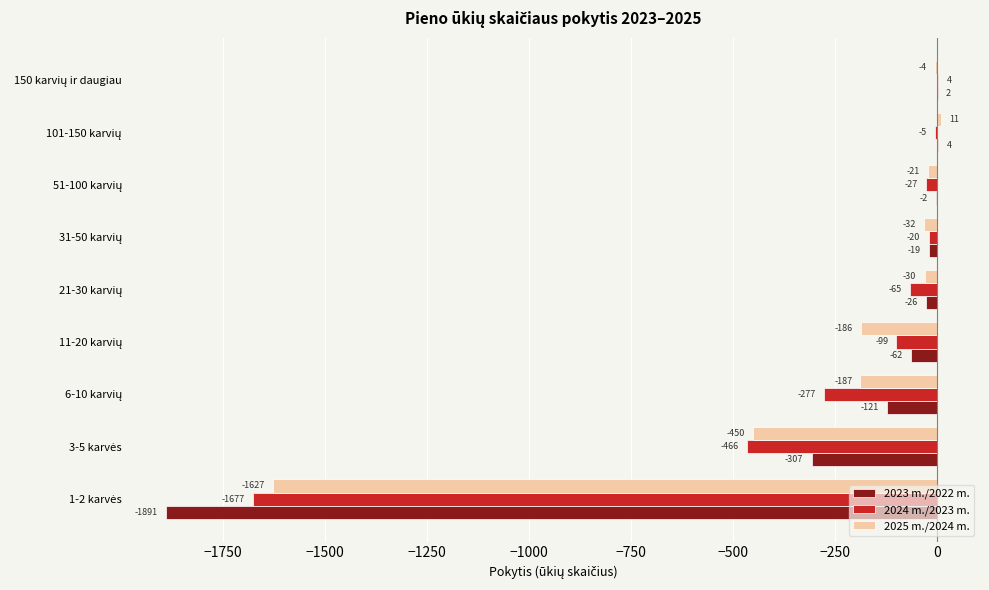

What is the greatest value displayed?

11